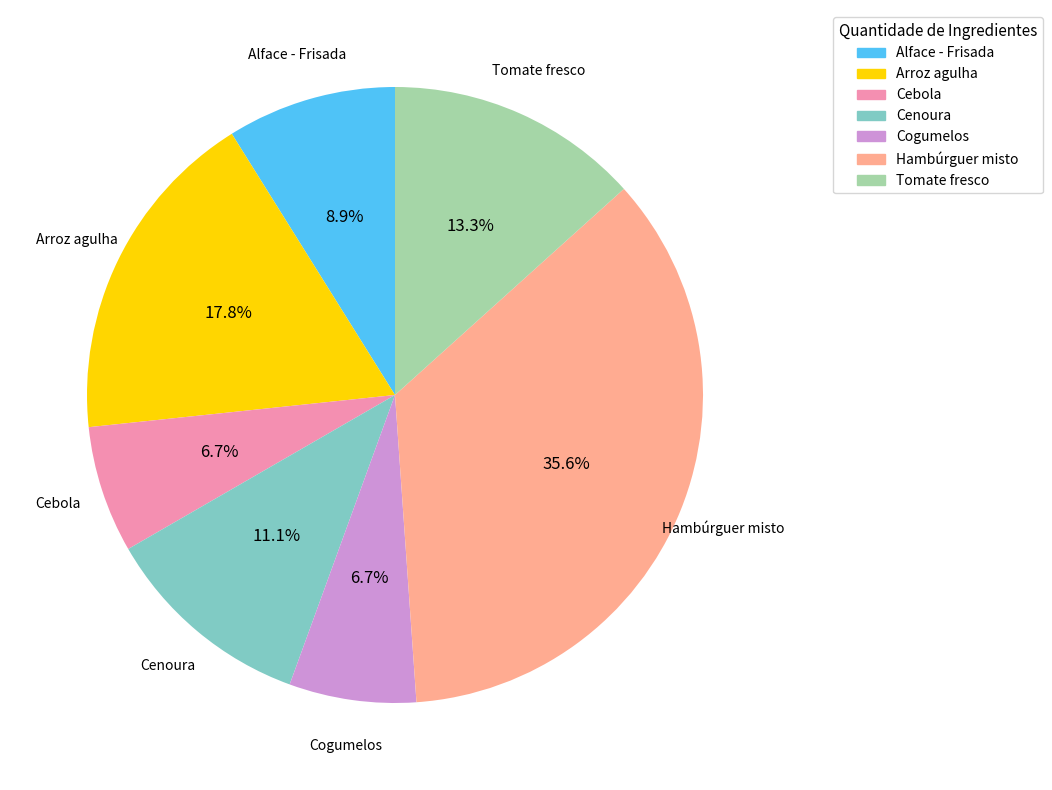

How many segments does this pie chart have?

7